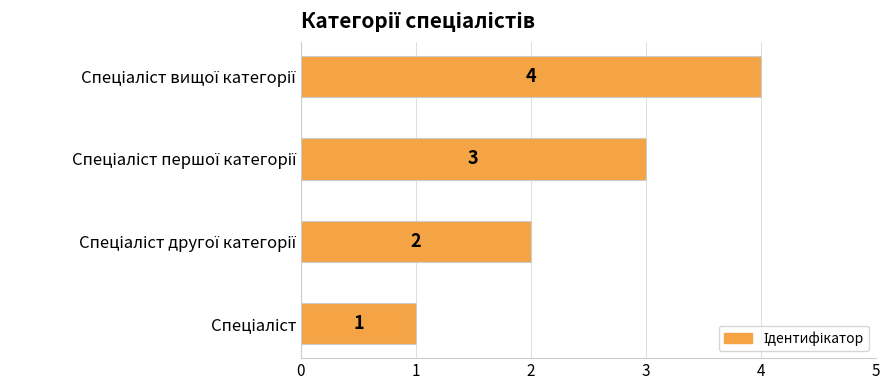

What is the maximum value shown in the chart?

4